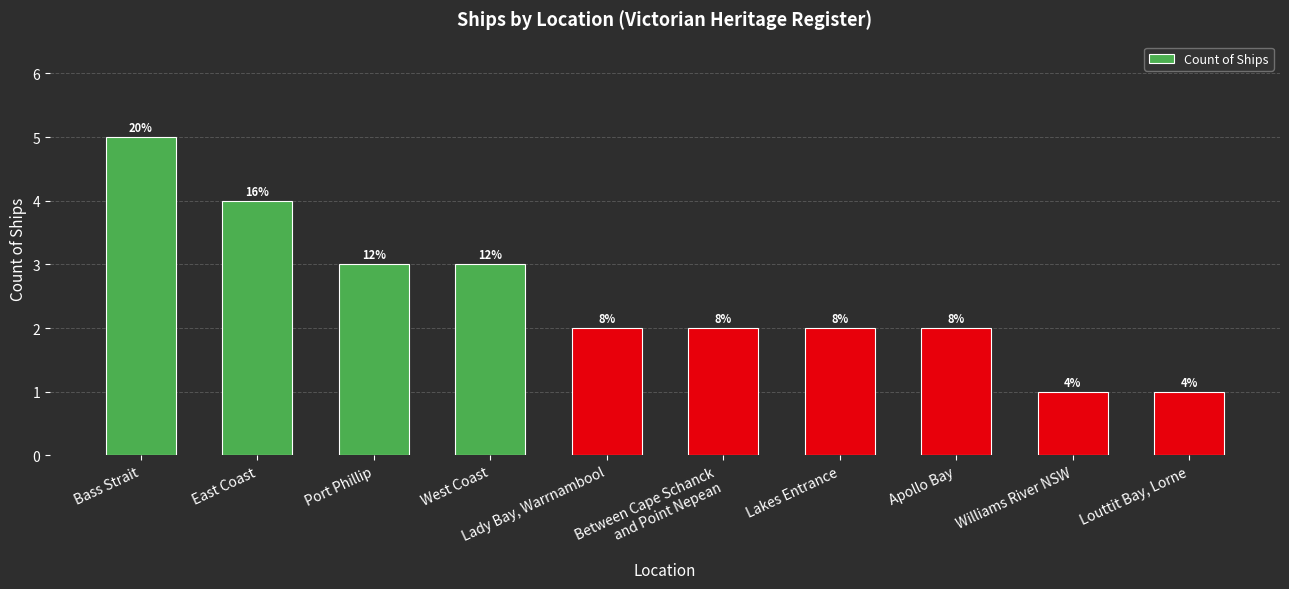

What is the value of the 2nd bar from the left?

4